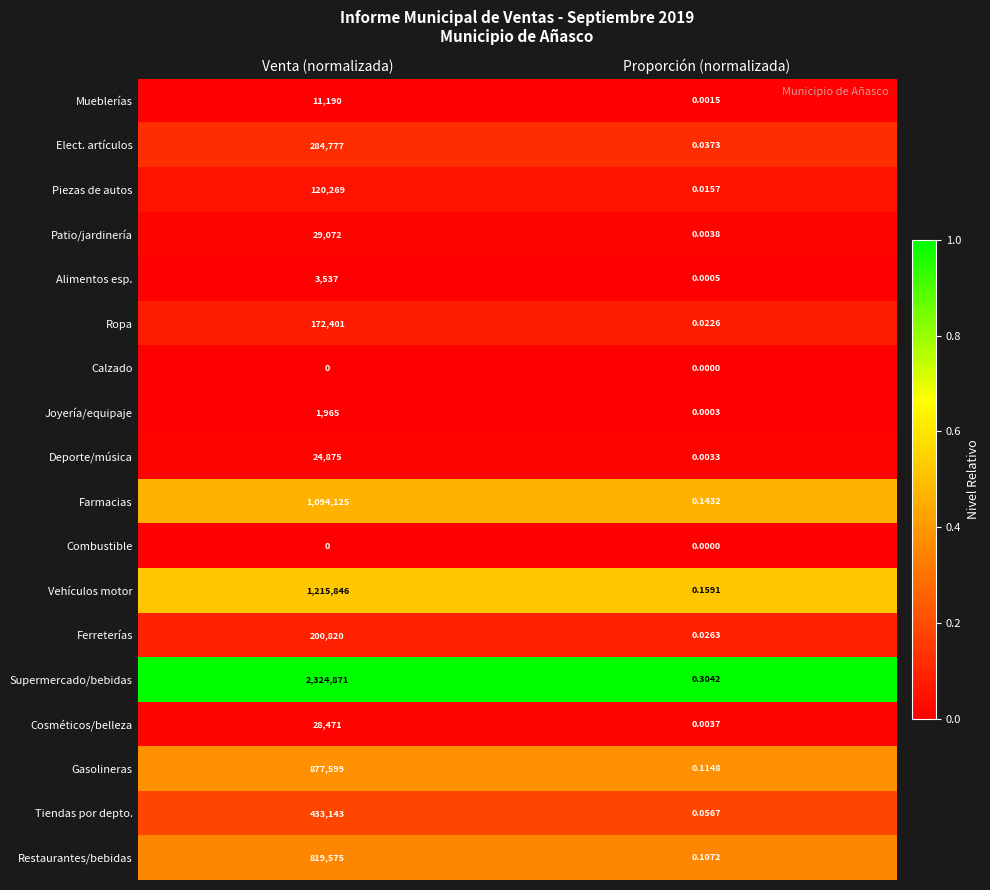

At which category is the sum across all series the highest?

Venta (normalizada)